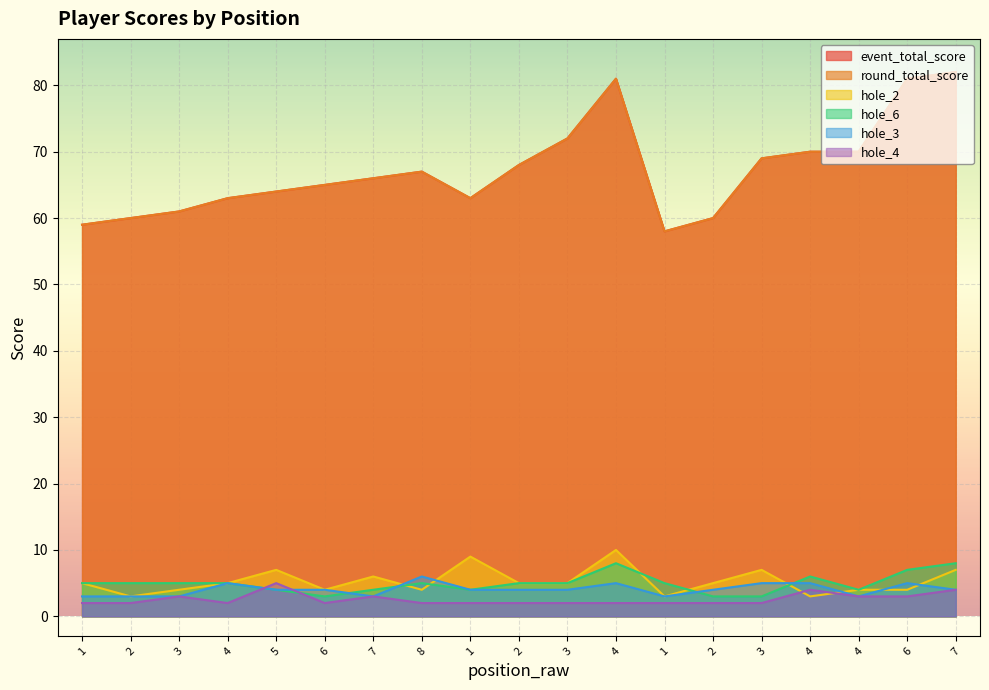

At which category is the sum across all series the highest?

4